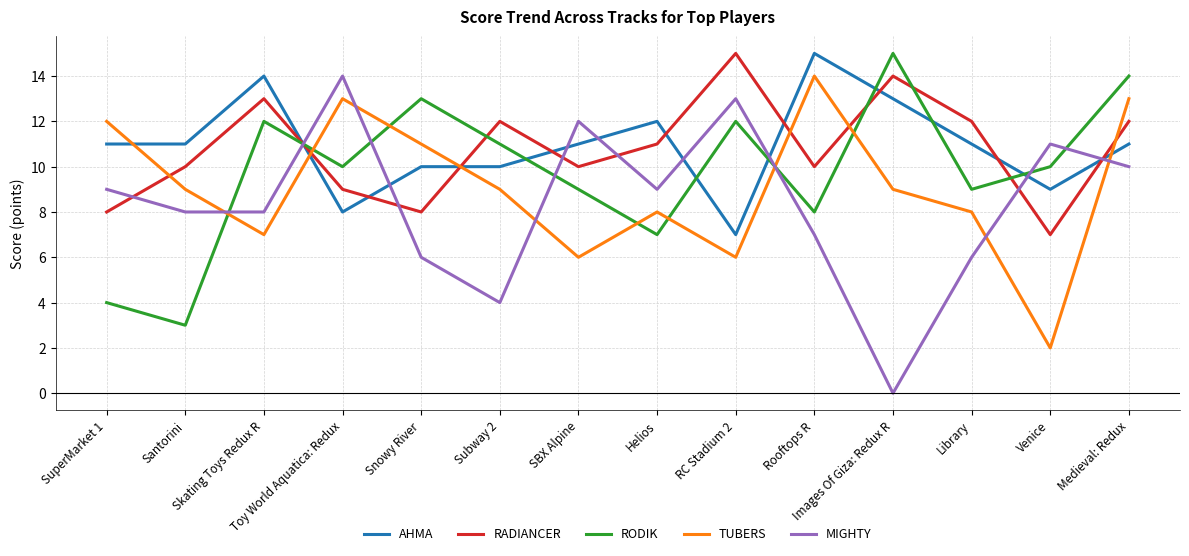

What is the minimum value for AHMA?

7